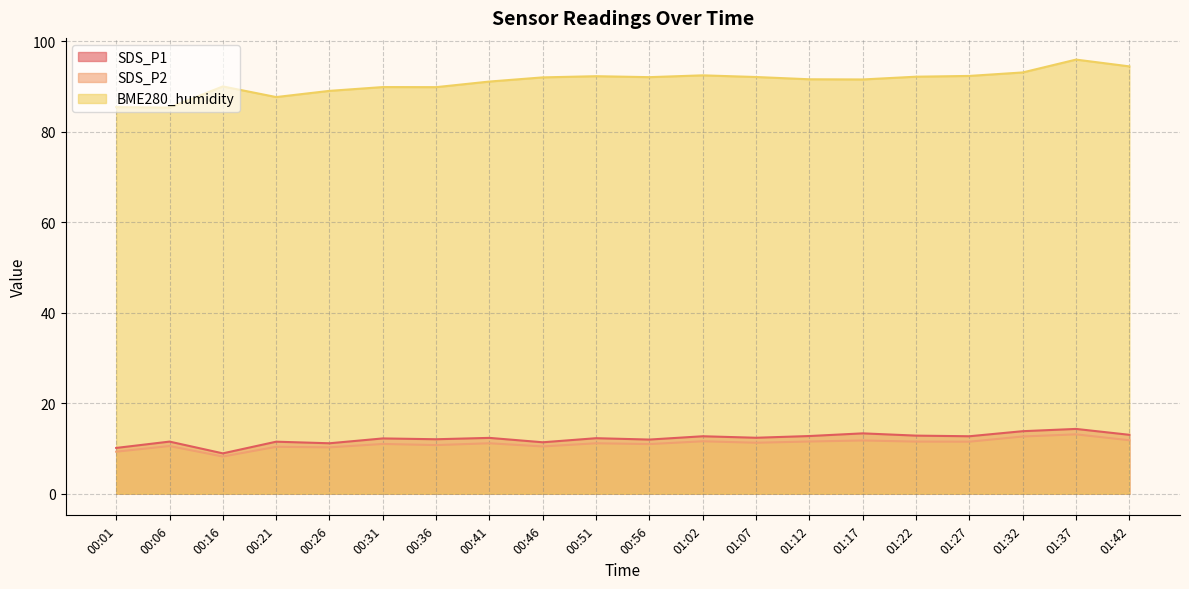

Is it true that SDS_P2 equals 15.3 at 00:21?

False